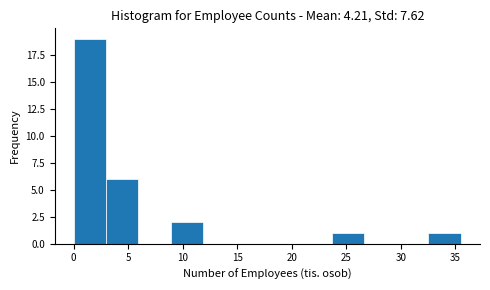

Reading left to right, transcribe this chart: for each bar, give the range it covers on the x-axis and its height. Neither the bar edges nor the heights are printed on the chart, so give them approximately, as read against the axes.

0.0 to 3.0: 19
3.0 to 6.0: 6
6.0 to 9.0: 0
9.0 to 12.0: 2
12.0 to 15.0: 0
15.0 to 17.5: 0
17.5 to 20.5: 0
20.5 to 23.5: 0
23.5 to 26.5: 1
26.5 to 29.5: 0
29.5 to 32.5: 0
32.5 to 35.5: 1